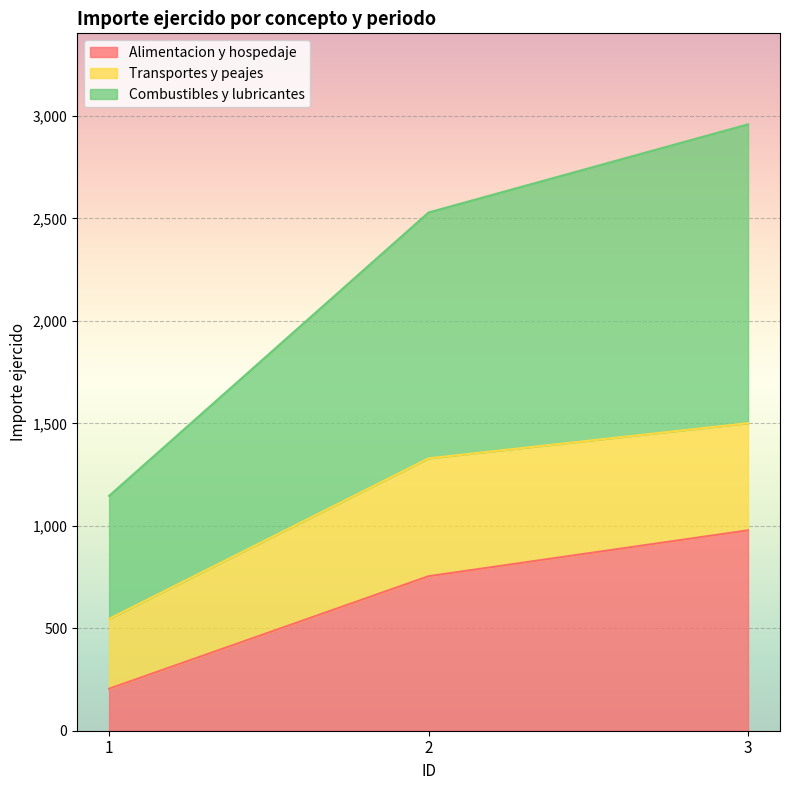

At which category is the sum across all series the highest?

3